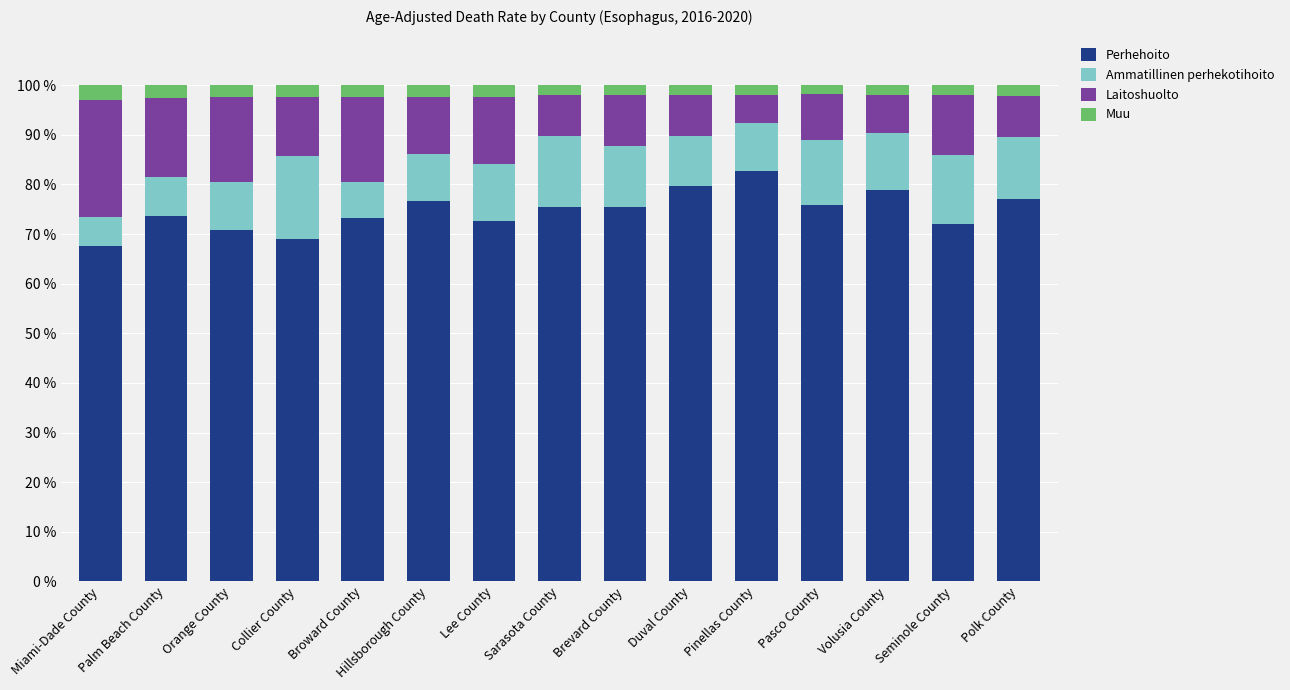

What is the lowest value of the Perhehoito series?

67.6